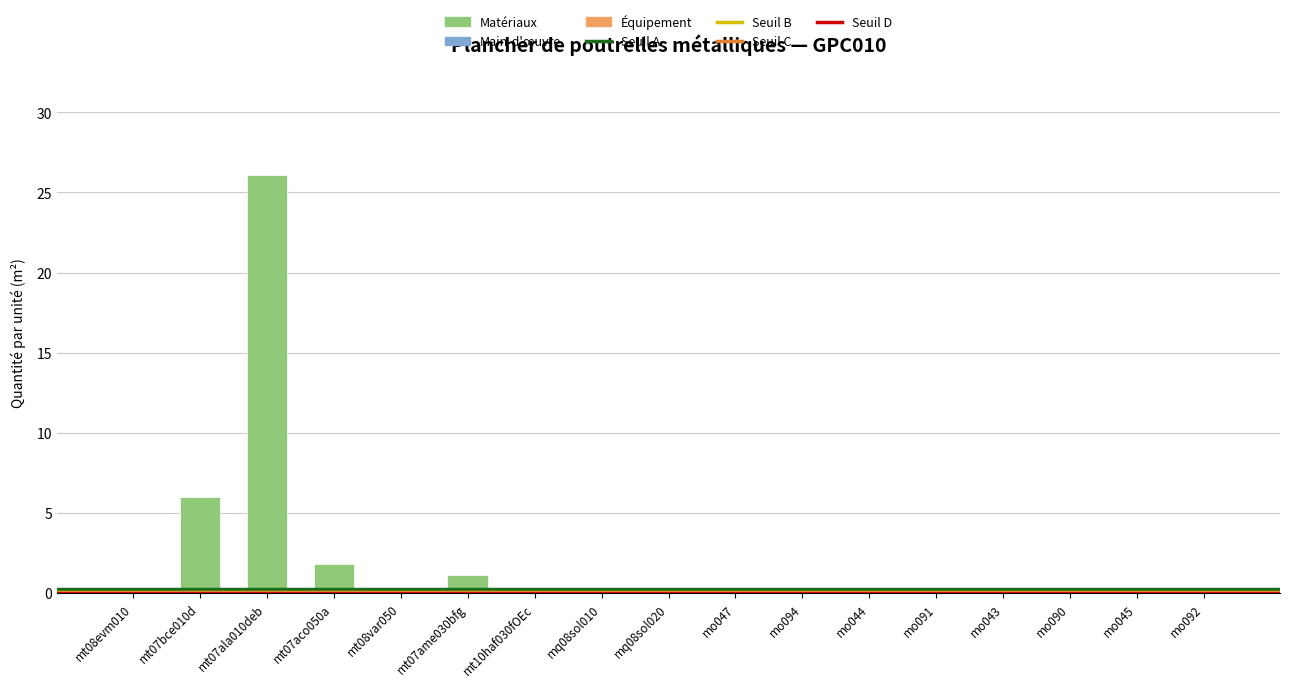

What is the maximum value shown in the chart?

26.1